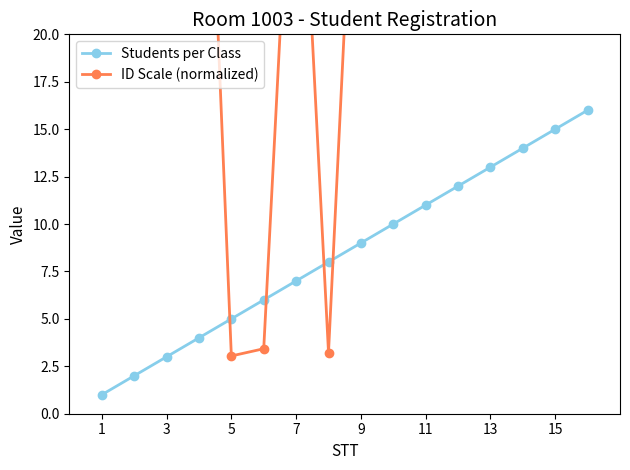

Is this an area chart (filled region under the line)?

No